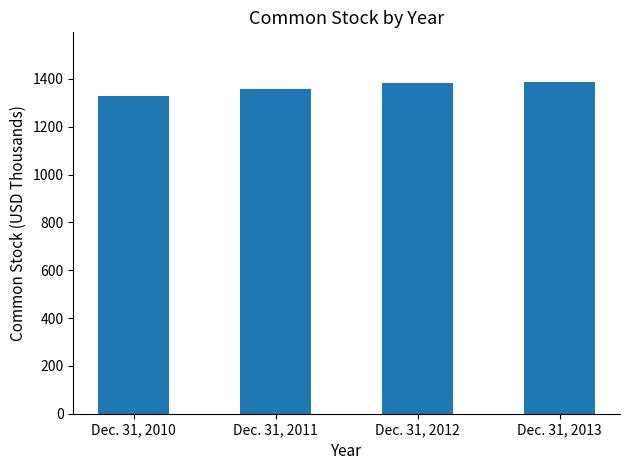

What is the smallest value displayed?

1329